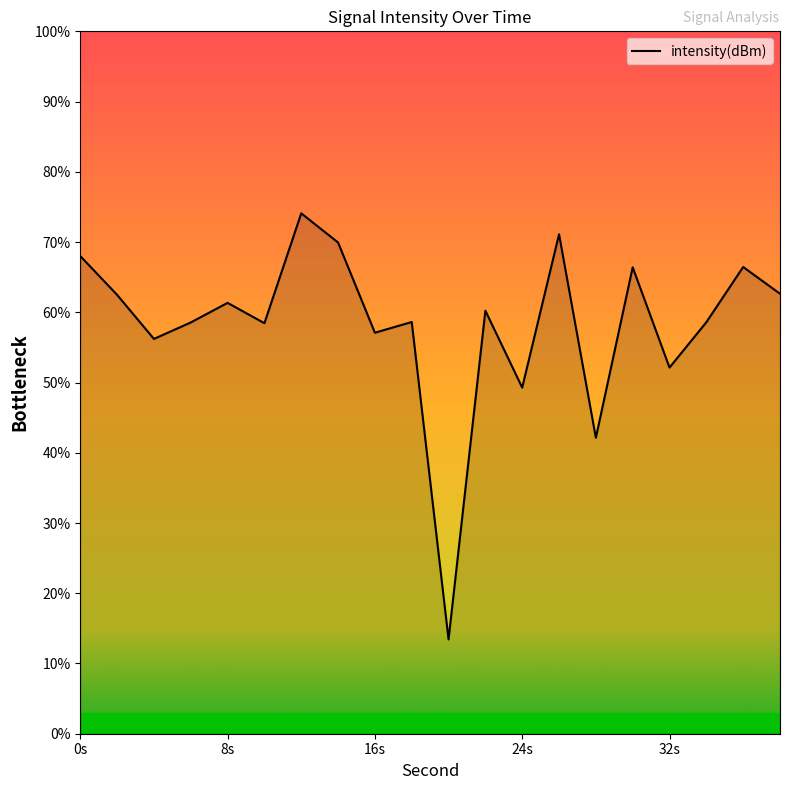

What is the minimum value shown in the chart?

13.4